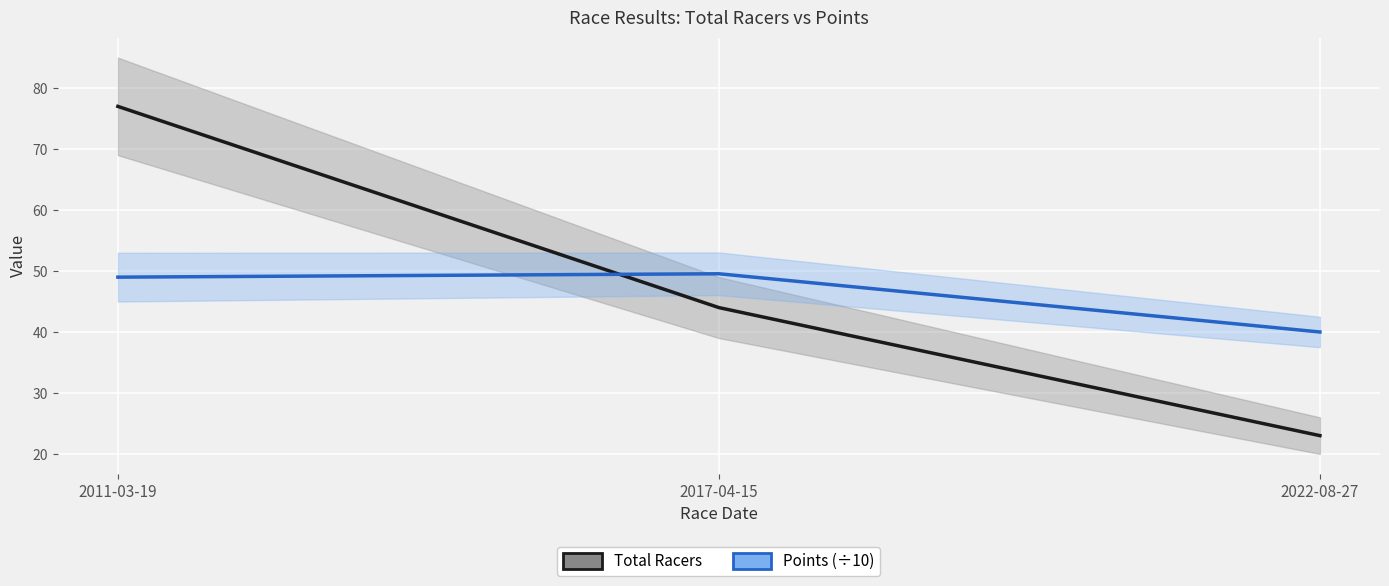

What is the spread (max minus min) of values at 2022-08-27?

17.0